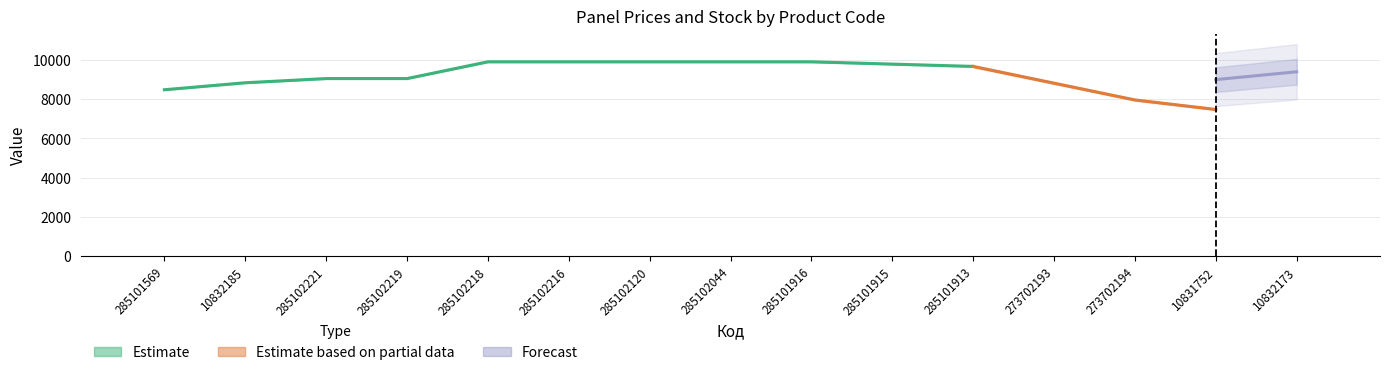

Is it true that Ціна equals 15647.7 at 285102218?

False